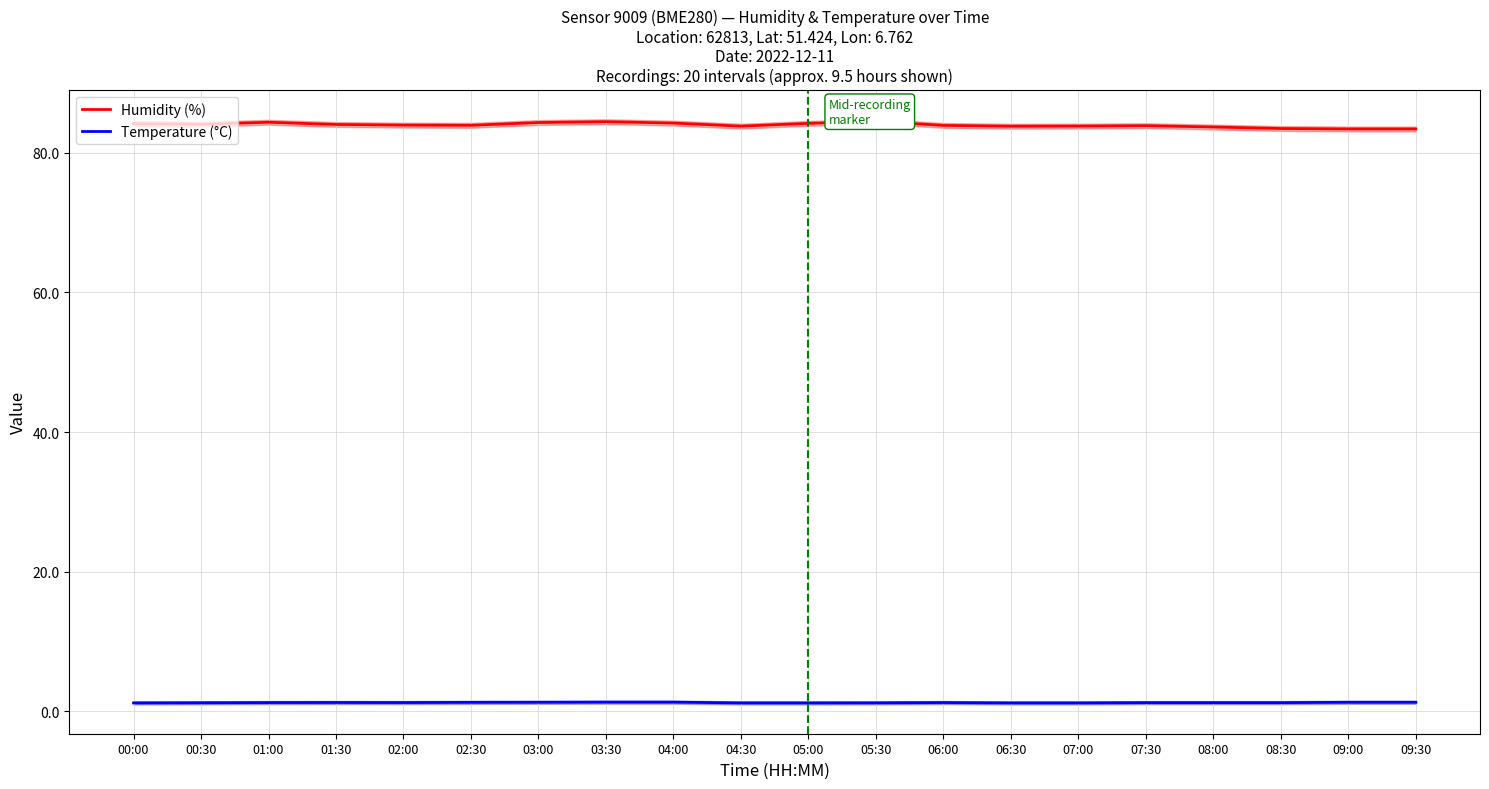

What is the label of the 2nd point from the left?

00:30